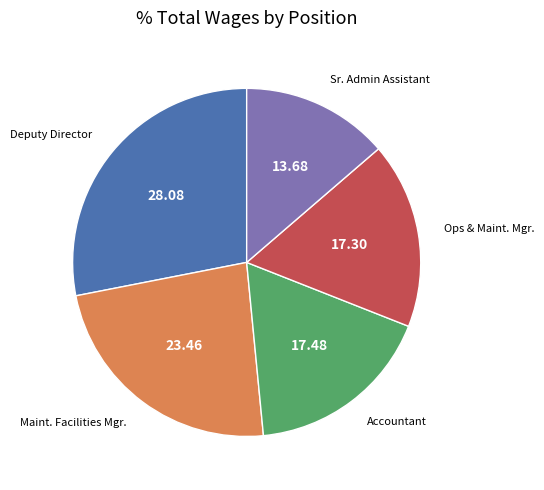

Is there a majority slice in this chart?

No